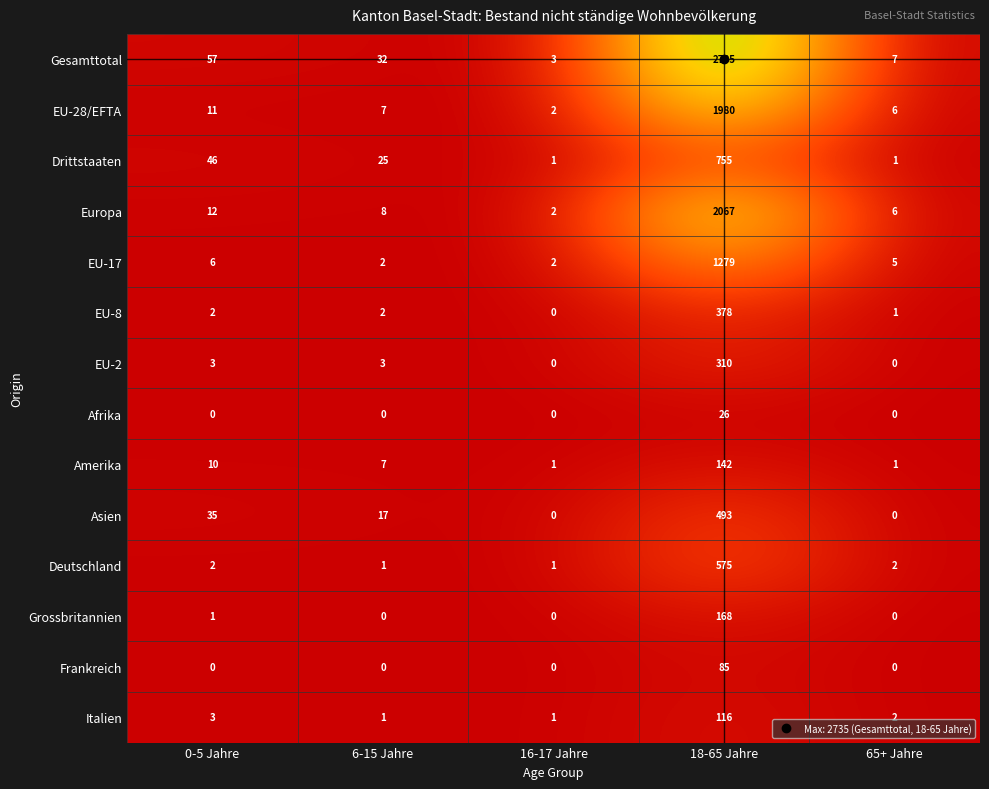

The Afrika series shows 0 at 16-17 Jahre. True or false?

True